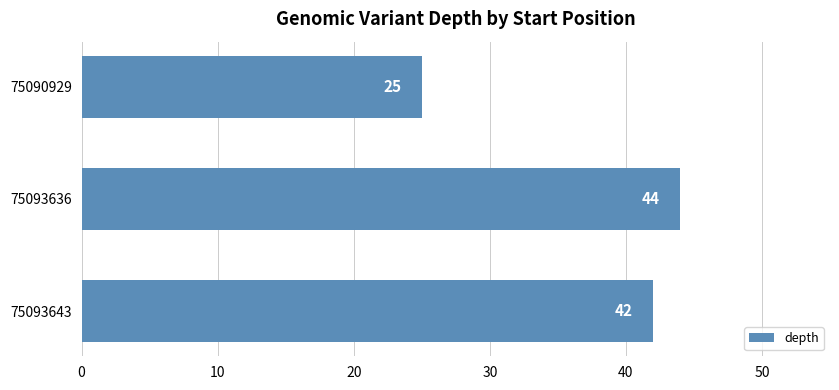

How many values are between 25 and 44?

3